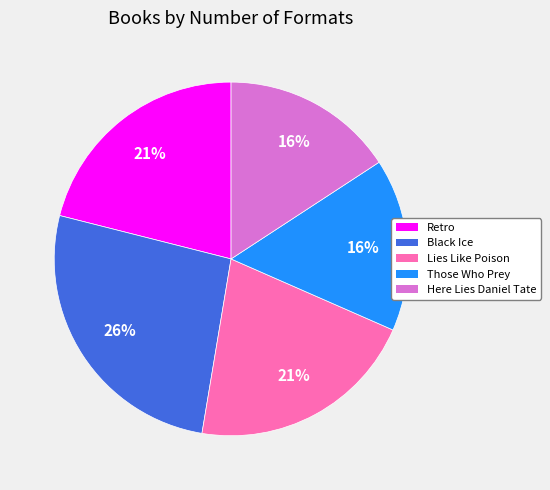

How many segments does this pie chart have?

5